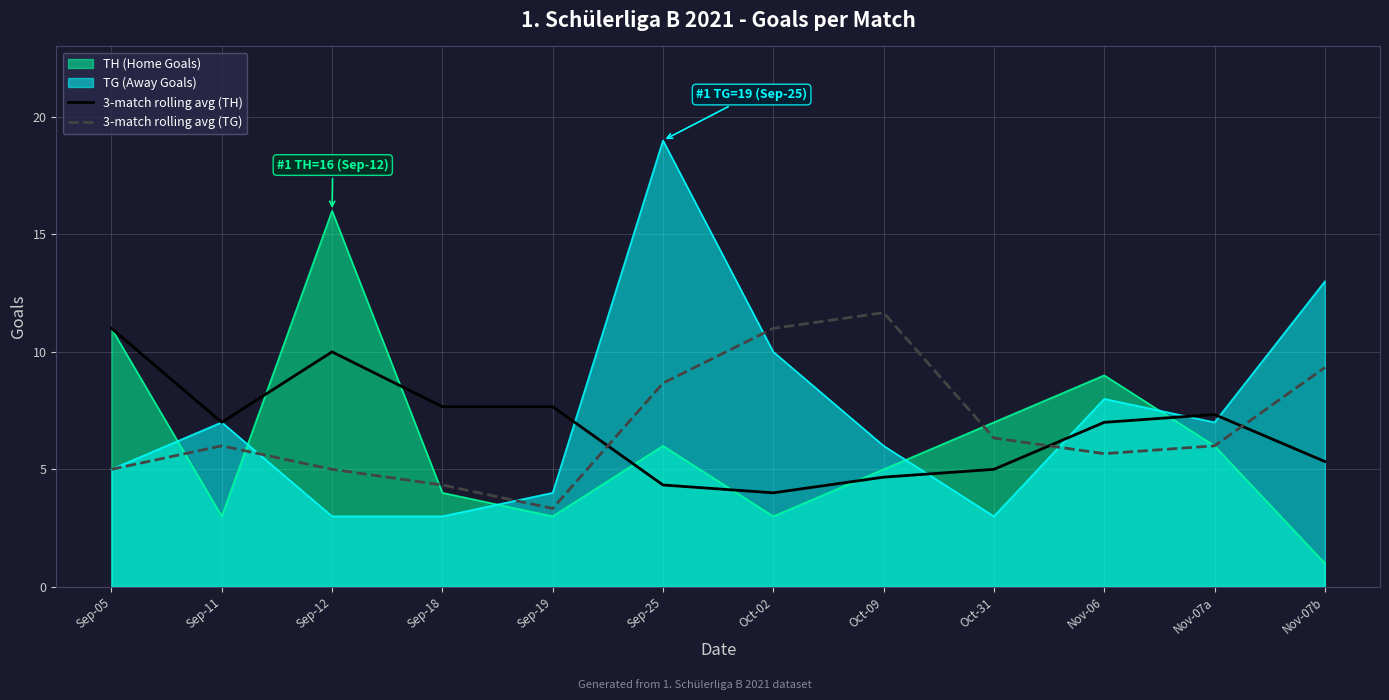

What is the label of the 2nd point from the left?

Sep-11